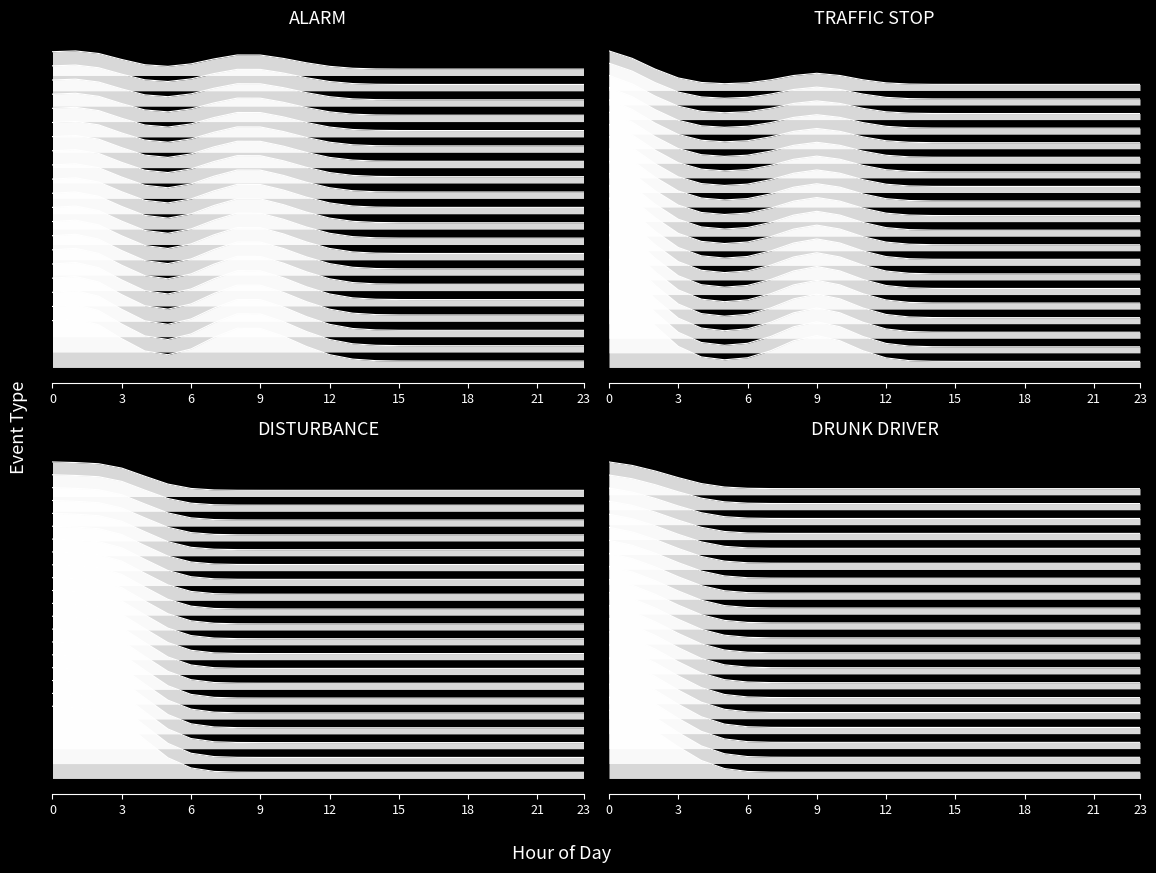

Read the DISTURBANCE value at 03.

1